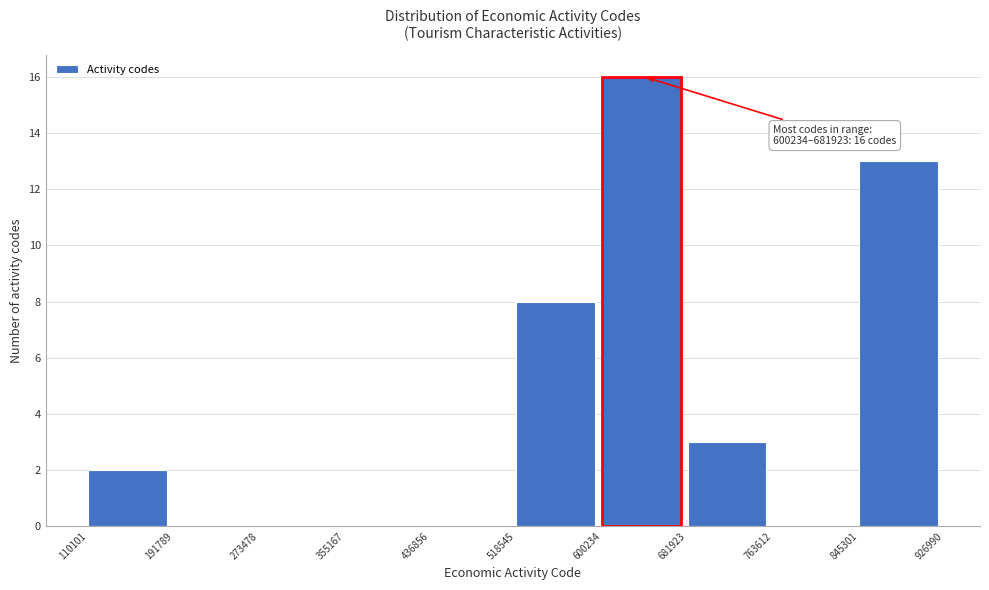

Which range on the x-axis has the tallest bar?

600234 to 681923